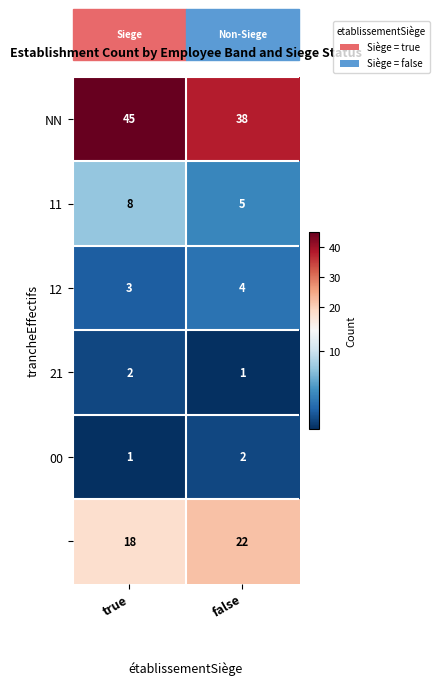

Count the number of categories in the chart.

2